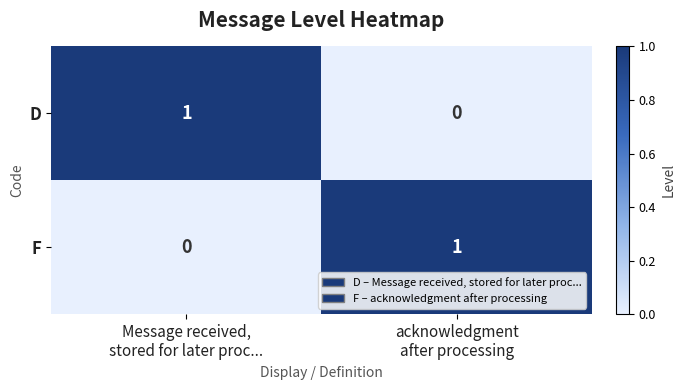

How many positive values does the F series have?

1